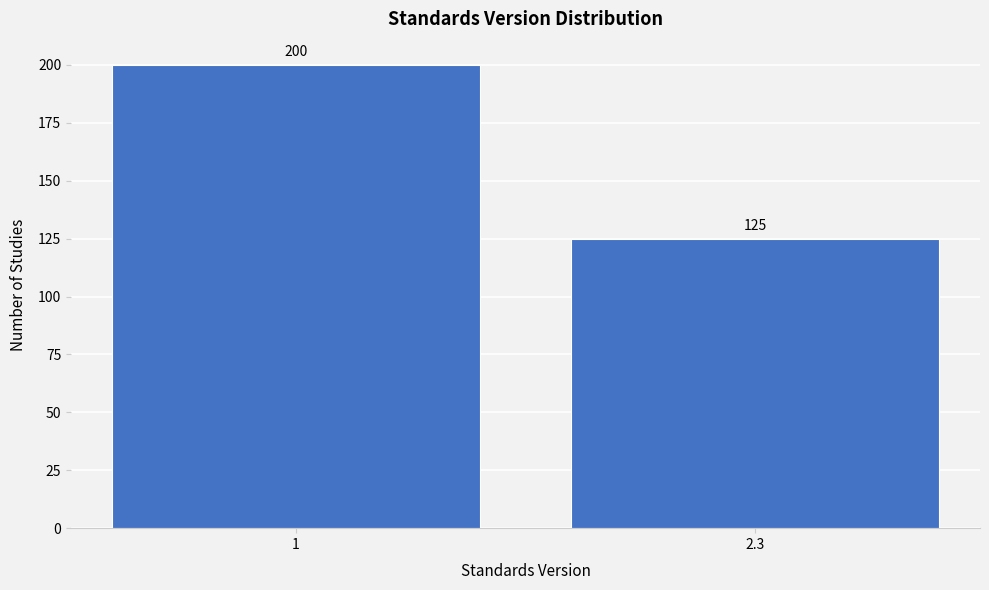

Reading left to right, list all the values displayed in this chart.

1=200	2.3=125